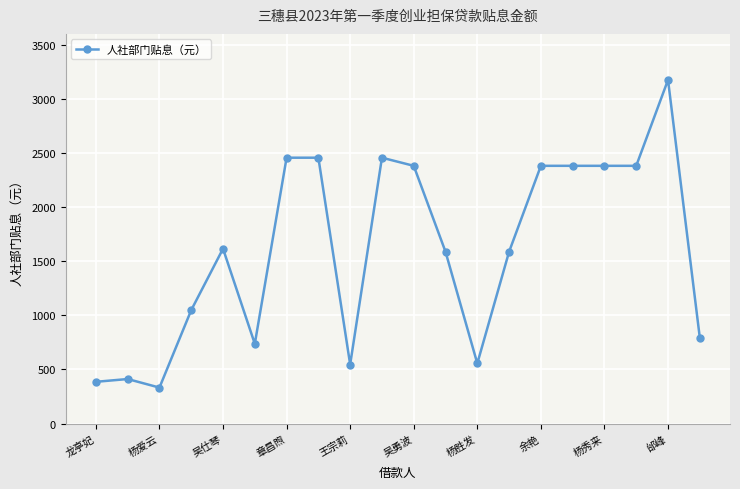

True or false: the data has more than 2 interior local peaks.

True